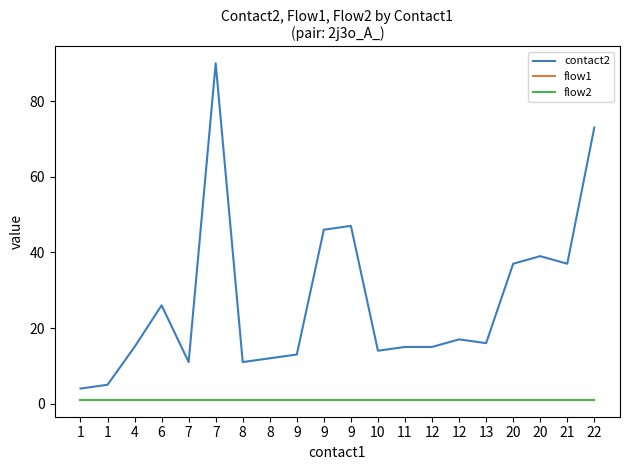

Is this an area chart (filled region under the line)?

No